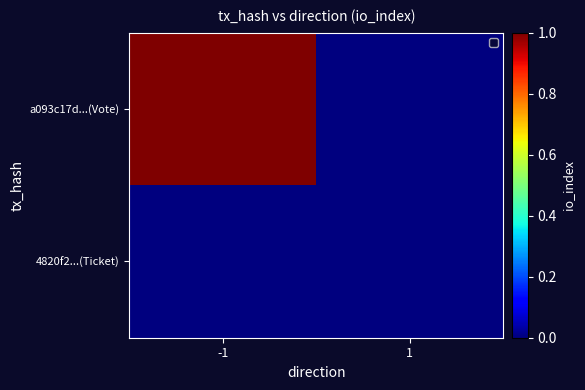

Rank the series by their average value, from lowest to highest.

4820f2...(Ticket), a093c17d...(Vote)